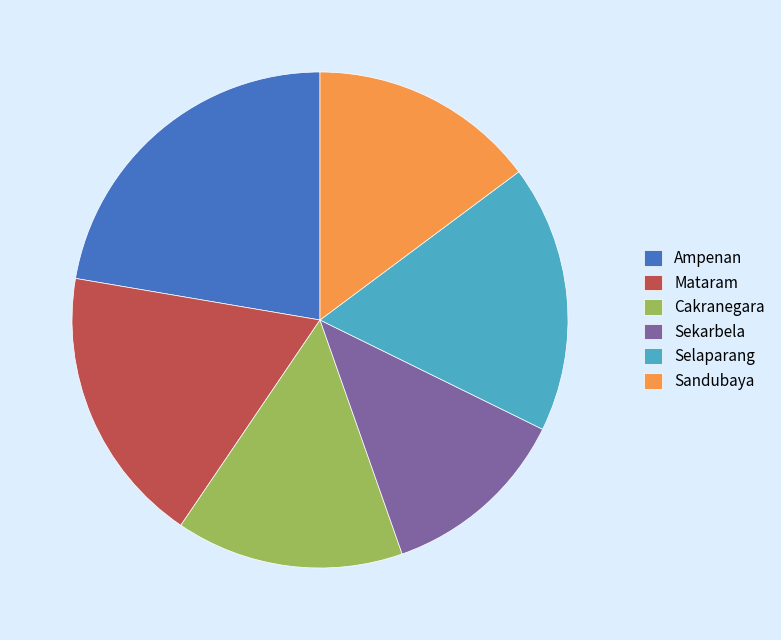

Combined, do Cakranegara and Sandubaya account for over 50%?

No